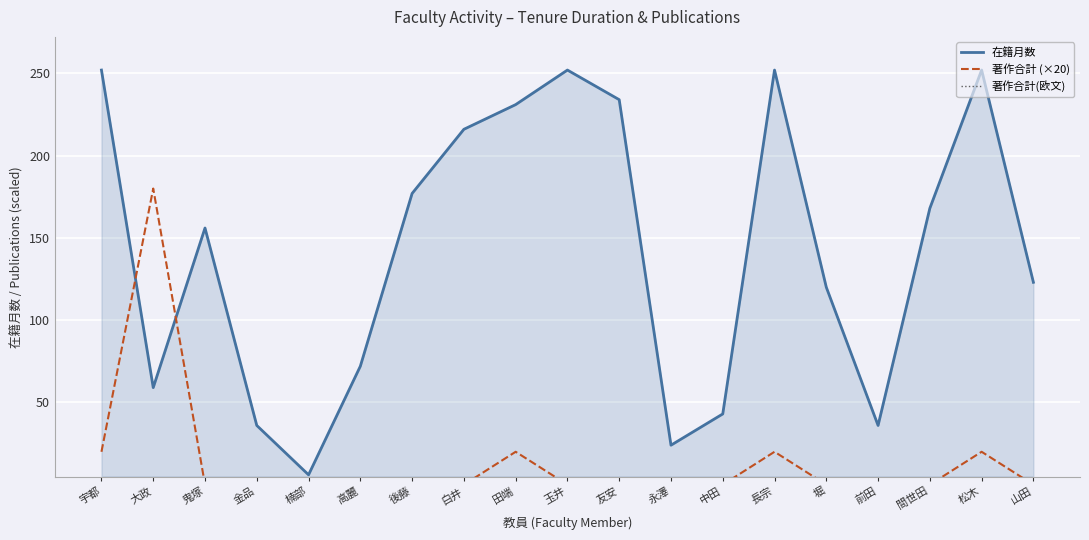

Reading left to right, list all the values displayed in this chart.

在籍月数: 252	59	156	36	6	72	177	216	231	252	234	24	43	252	120	36	168	252	123
著作合計 (×20): 20	180	0	0	0	0	0	0	20	0	0	0	0	20	0	0	0	20	0
著作合計(欧文): 0	0	0	0	0	0	0	0	0	0	0	0	0	0	0	0	0	0	0